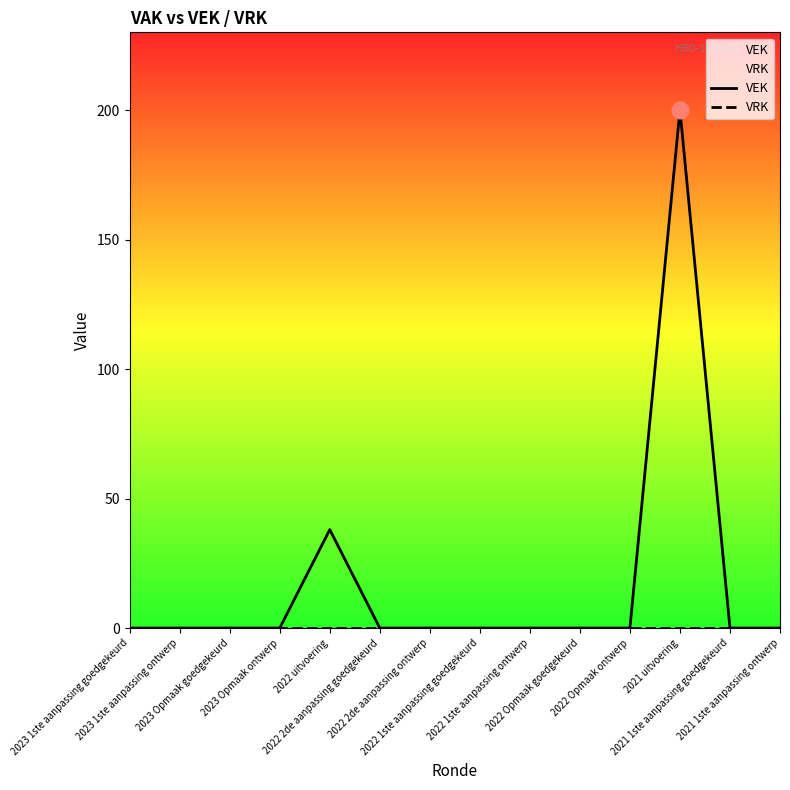

Reading right to left, list all the values displayed in this chart.

VEK: 0	0	200	0	0	0	0	0	0	38	0	0	0	0
VRK: 0	0	0	0	0	0	0	0	0	0	0	0	0	0